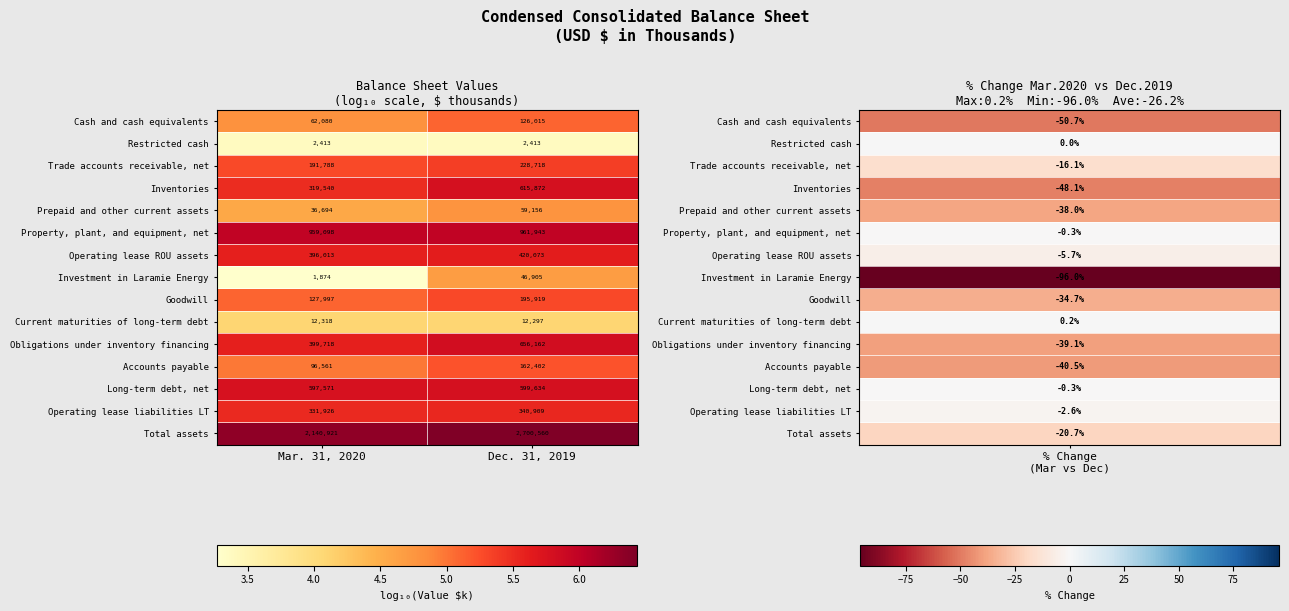

What is the spread (max minus min) of values at Dec. 31, 2019?

2698147